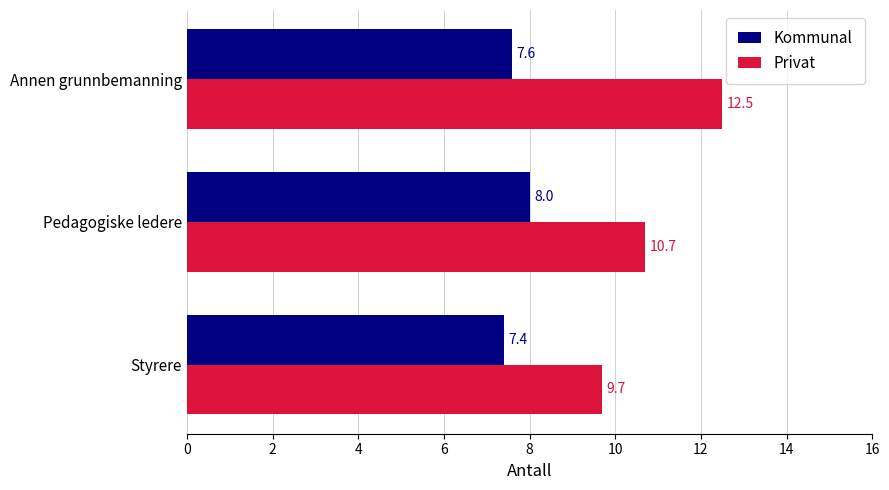

What is the sum of all Kommunal values?

23.0